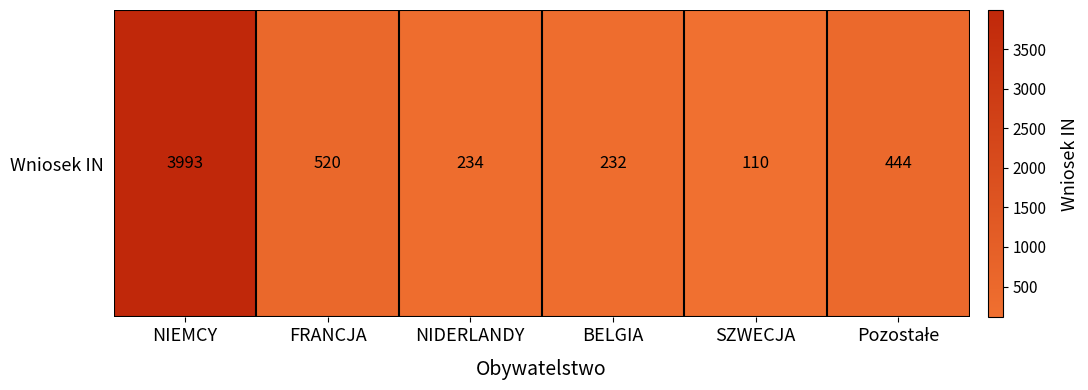

What is the change in value from FRANCJA to SZWECJA?

-410